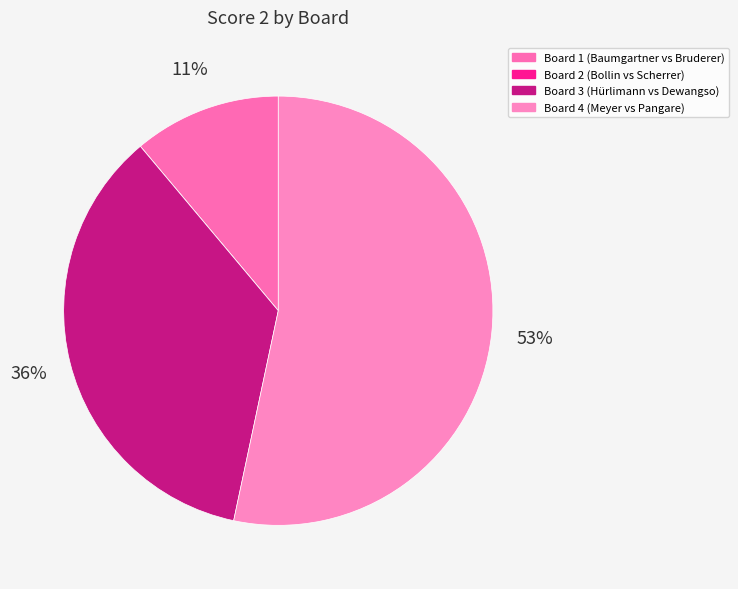

To the nearest percent, what is the average slice percentage?

25%